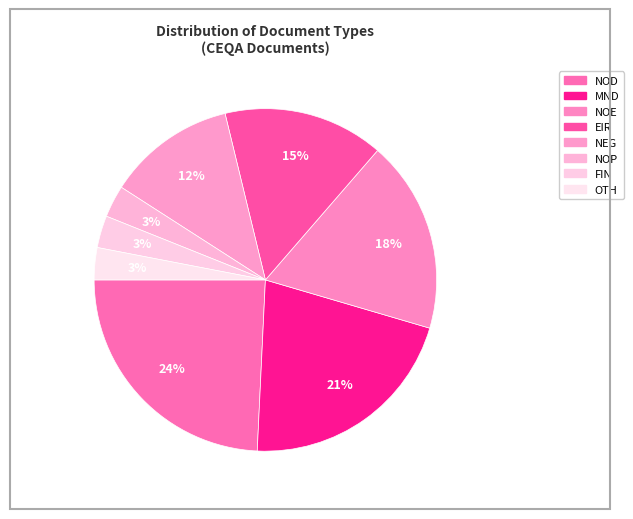

Count the number of slices in the pie.

8